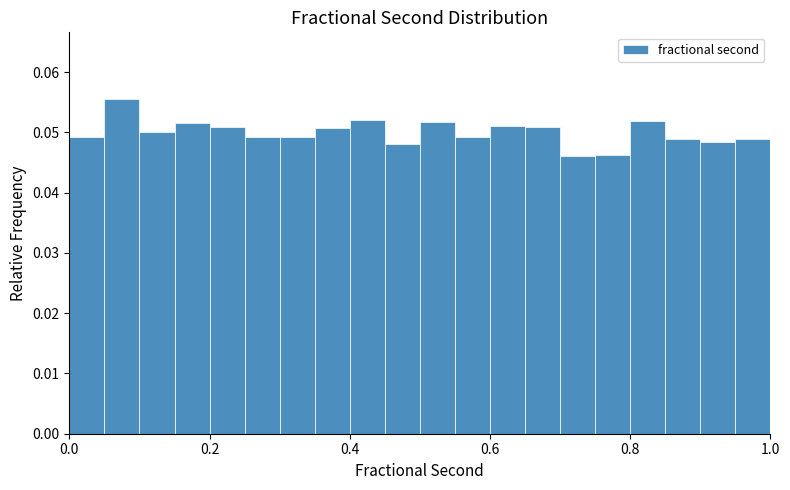

Around what value on the x-axis is the tallest bar? Give the approximate position of its centre, as read against the axis.

0.08